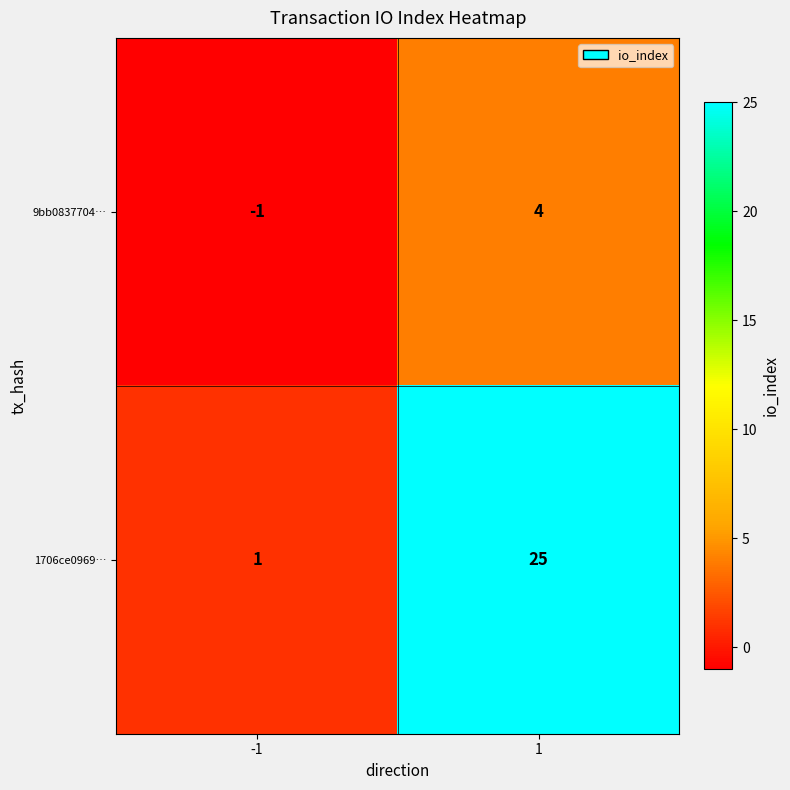

What is the sum of all 1706ce0969… values?

26